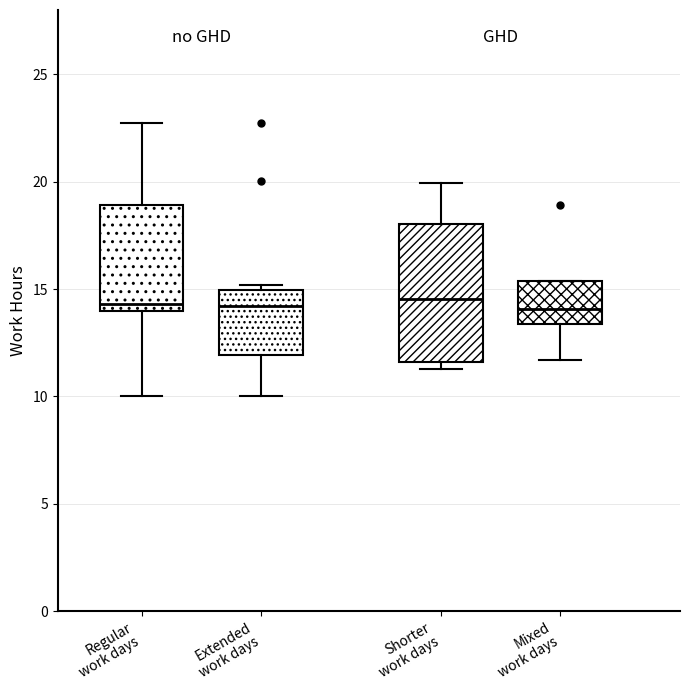

Reading left to right, transcribe this box plot: for each box, give where its median line is, the range the box spans, and where its two whiskers end, as read against the y-axis. The values are not printed on the chart, so give them approximately, as read against the axis.

Regular work days: median 14.5, box 14.0 to 19.0, whiskers 10.0 to 22.5
Extended work days: median 14.0, box 12.0 to 15.0, whiskers 10.0 to 15.0 (just above the box's upper edge)
Shorter work days: median 14.5, box 11.5 to 18.0, whiskers 11.5 (just below the box's lower edge) to 20.0
Mixed work days: median 14.0, box 13.5 to 15.5, whiskers 11.5 to 15.5